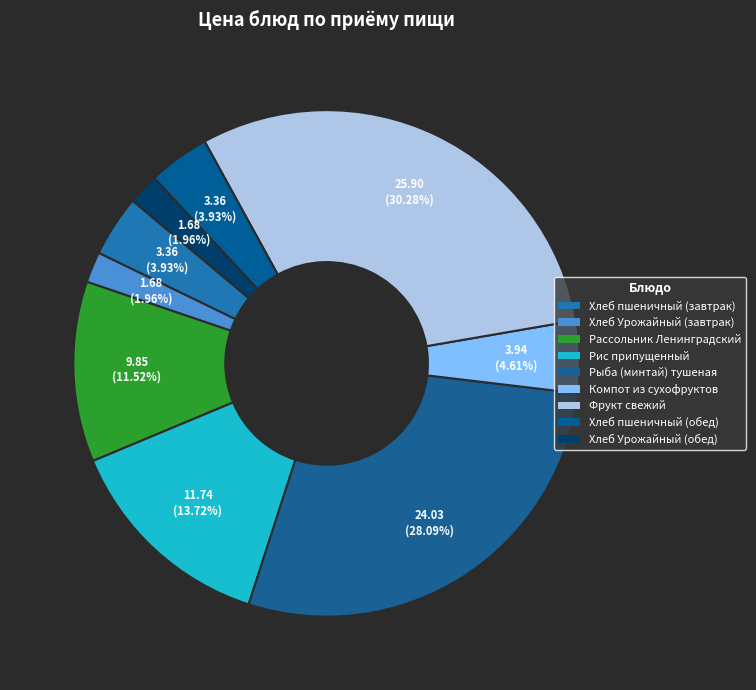

To the nearest percent, what is the average slice percentage?

11%